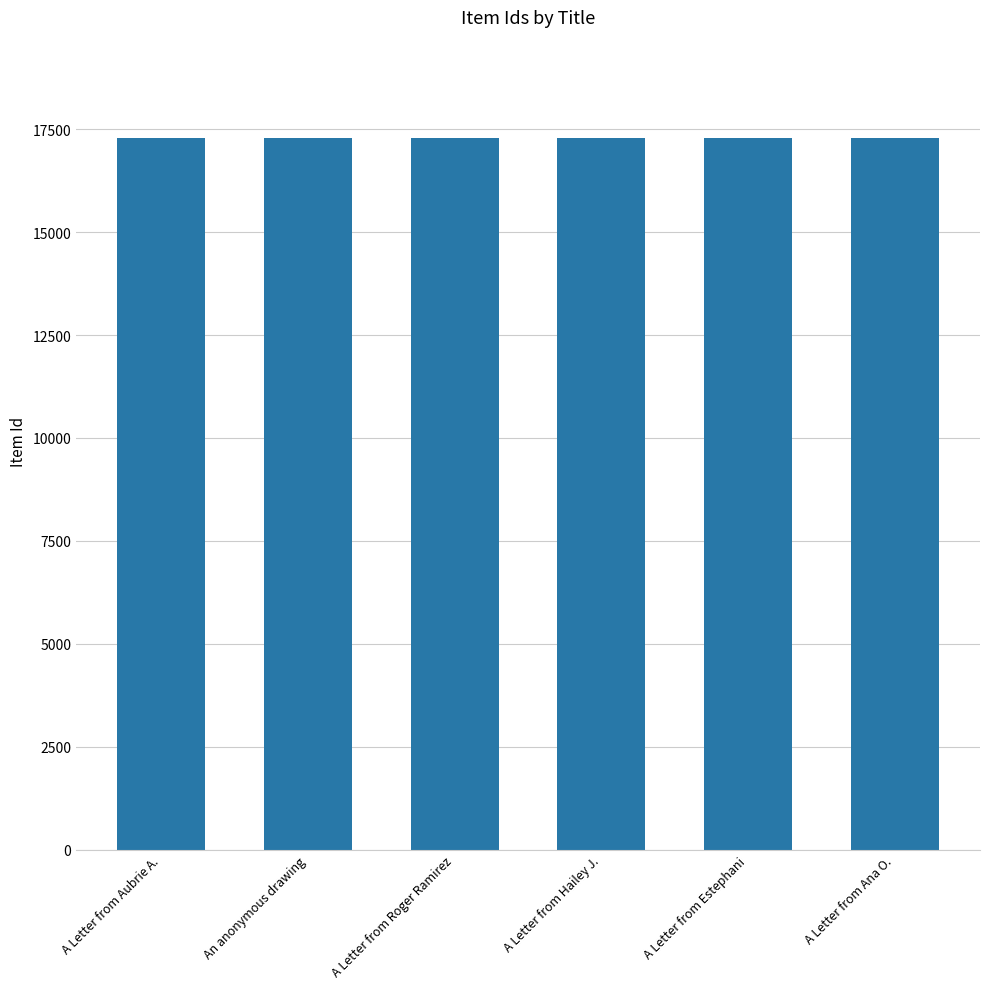

The value at A Letter from Estephani is 7952. True or false?

False